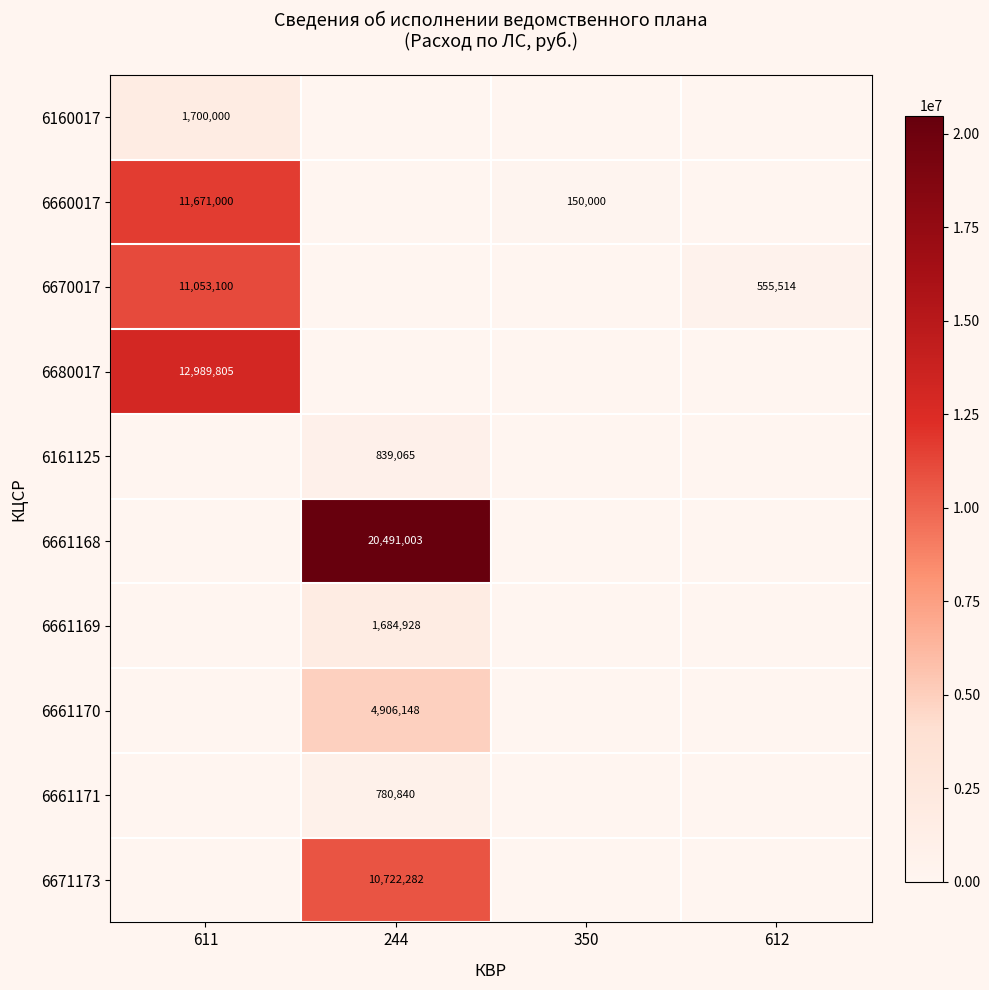

True or false: 6661169 has a value of 1684928 at 244.

True